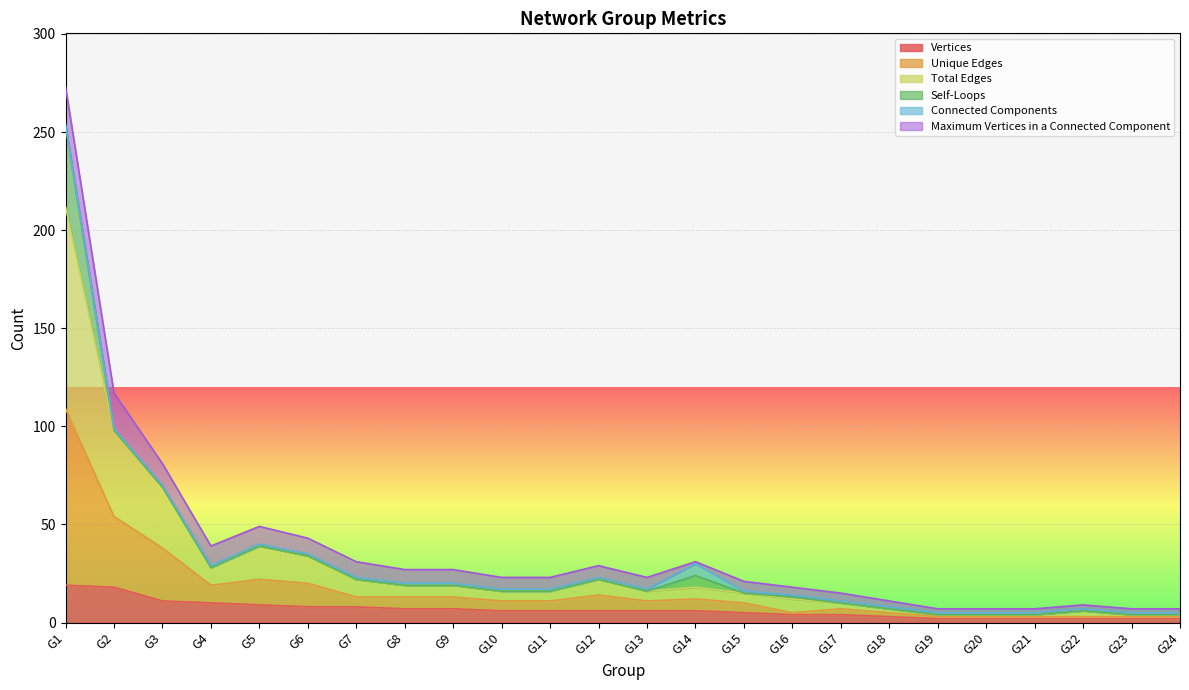

What are all the series names shown in the legend?

Vertices, Unique Edges, Total Edges, Self-Loops, Connected Components, Maximum Vertices in a Connected Component